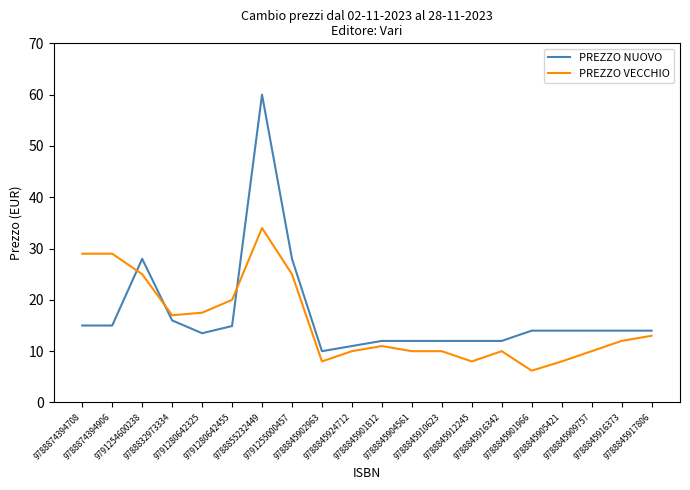

What is the sum of all PREZZO NUOVO values?

341.4